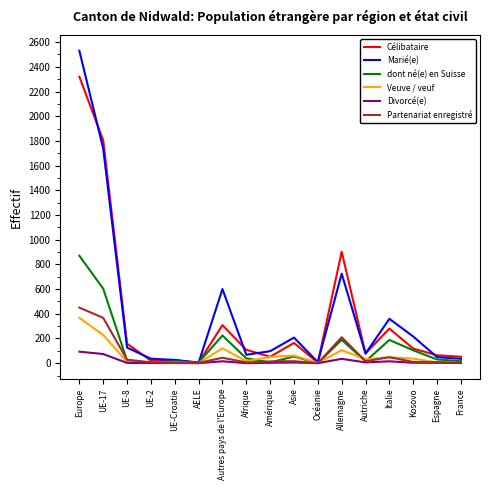

What value does the Divorcé(e) series have at Europe?

93